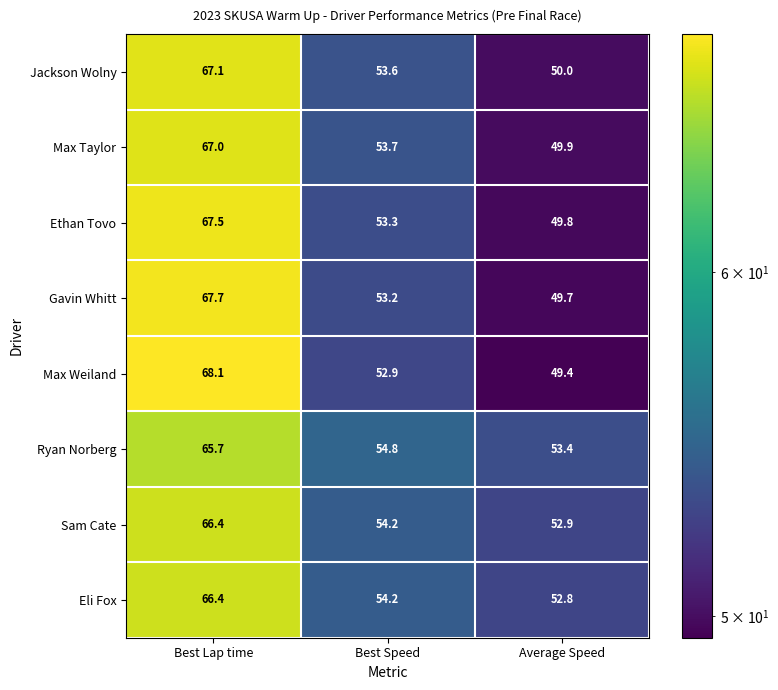

How many data points in Ethan Tovo are above 53?

2